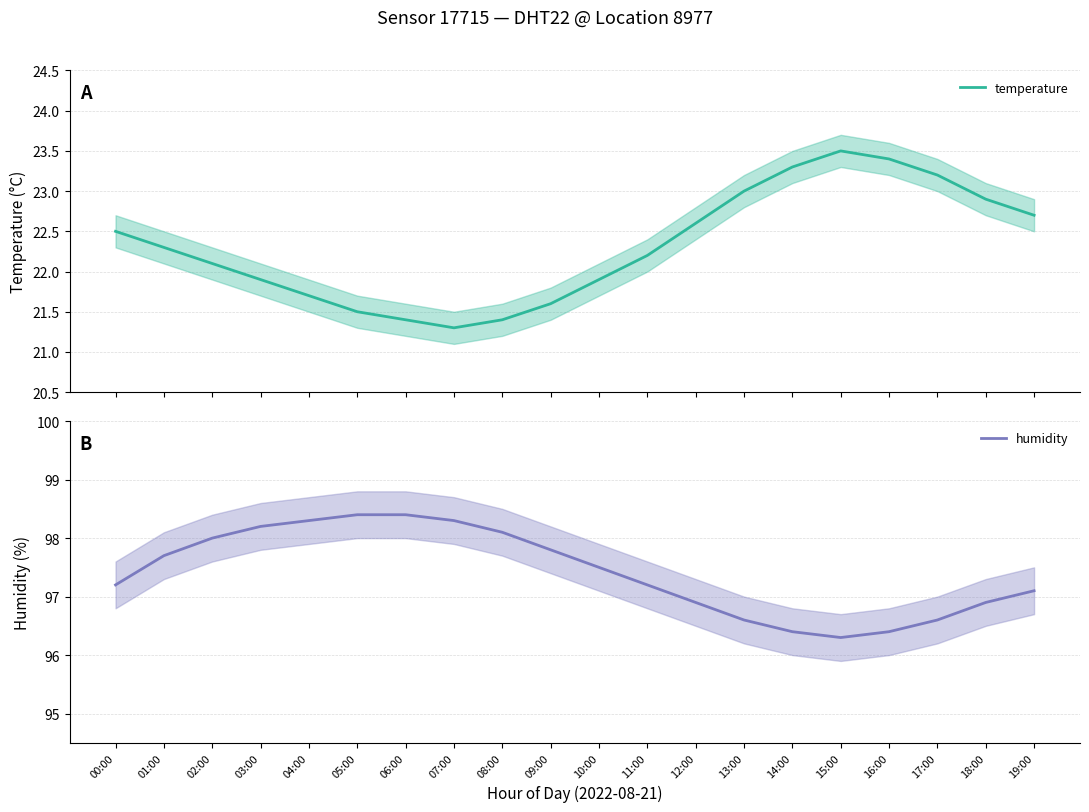

Reading left to right, what are all the values shown in this chart?

temperature: 00:00=22.5	01:00=22.3	02:00=22.1	03:00=21.9	04:00=21.7	05:00=21.5	06:00=21.4	07:00=21.3	08:00=21.4	09:00=21.6	10:00=21.9	11:00=22.2	12:00=22.6	13:00=23.0	14:00=23.3	15:00=23.5	16:00=23.4	17:00=23.2	18:00=22.9	19:00=22.7
humidity: 00:00=97.2	01:00=97.7	02:00=98.0	03:00=98.2	04:00=98.3	05:00=98.4	06:00=98.4	07:00=98.3	08:00=98.1	09:00=97.8	10:00=97.5	11:00=97.2	12:00=96.9	13:00=96.6	14:00=96.4	15:00=96.3	16:00=96.4	17:00=96.6	18:00=96.9	19:00=97.1